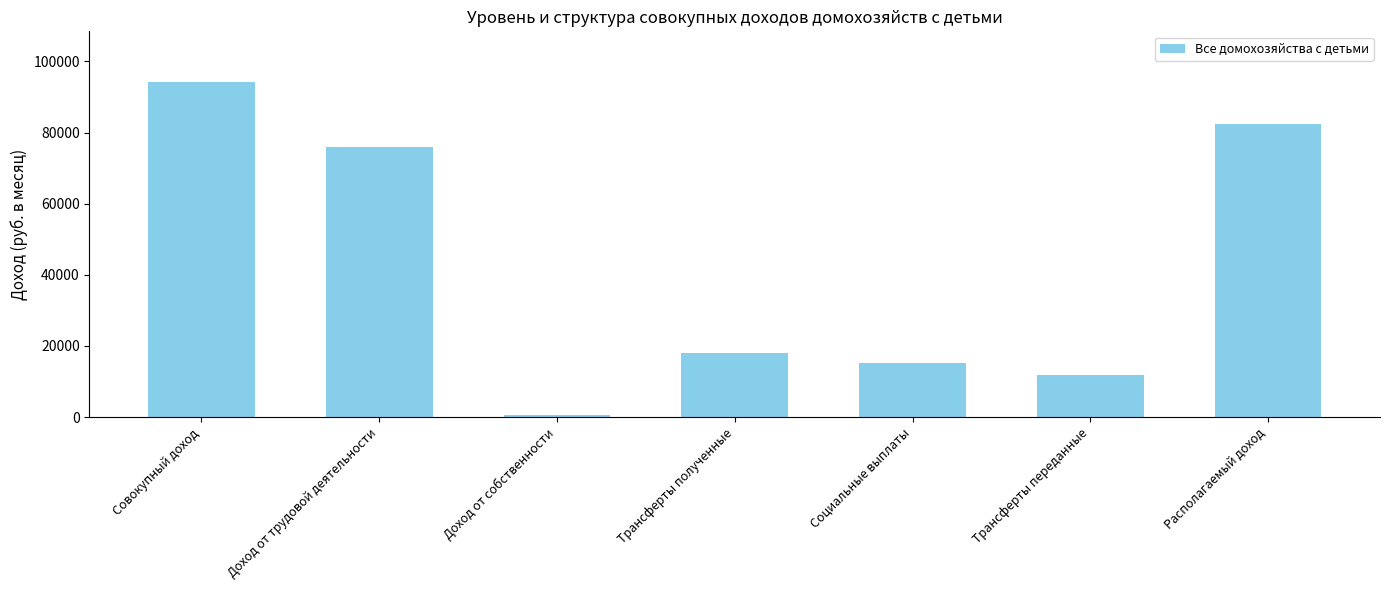

What is the approximate value at Социальные выплаты?

15135.0